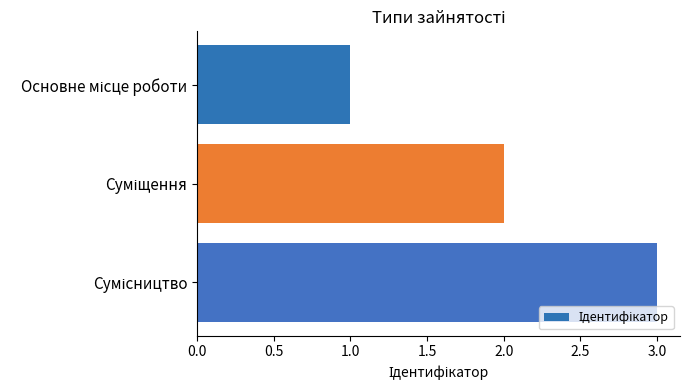

What is the greatest value displayed?

3